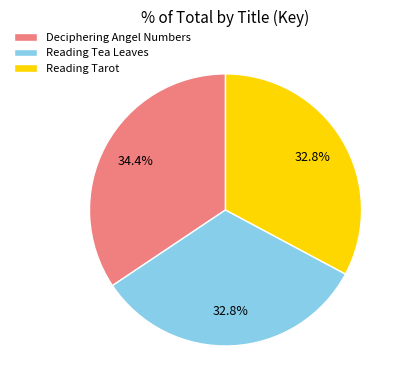

What percentage is the Deciphering Angel Numbers slice, to the nearest percent?

34%